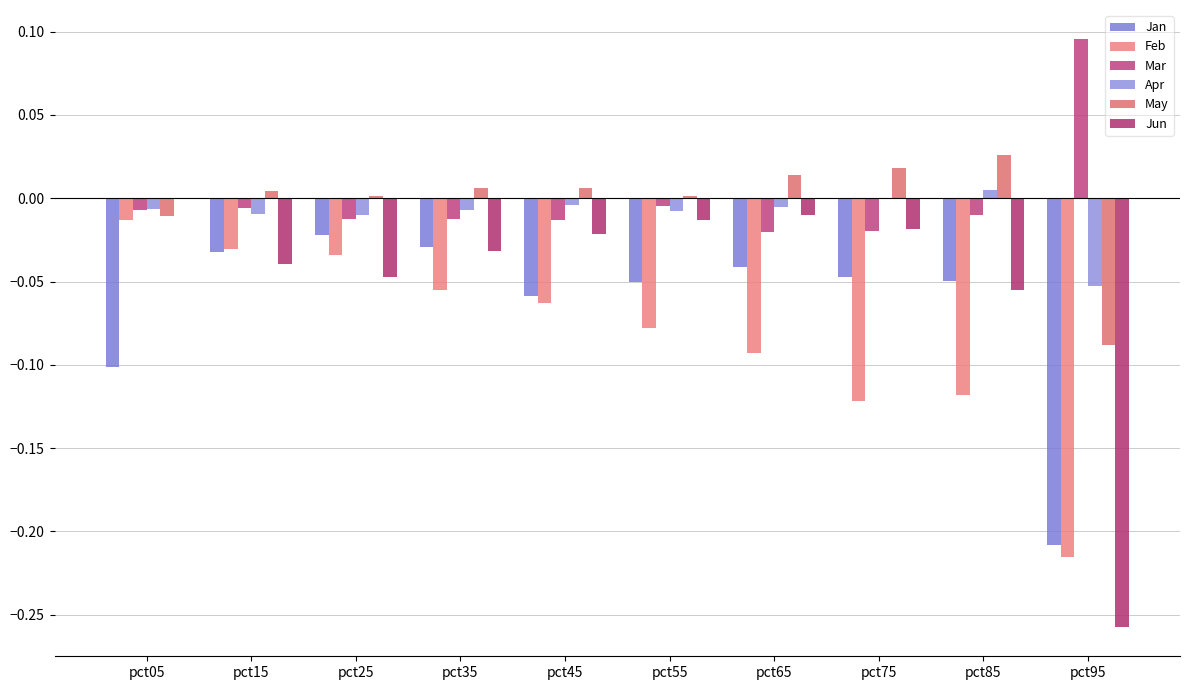

Reading right to left, what are all the values shown in this chart?

Jan: pct95=-0.2	pct85=-0.0	pct75=-0.0	pct65=-0.0	pct55=-0.1	pct45=-0.1	pct35=-0.0	pct25=-0.0	pct15=-0.0	pct05=-0.1
Feb: pct95=-0.2	pct85=-0.1	pct75=-0.1	pct65=-0.1	pct55=-0.1	pct45=-0.1	pct35=-0.1	pct25=-0.0	pct15=-0.0	pct05=-0.0
Mar: pct95=0.1	pct85=-0.0	pct75=-0.0	pct65=-0.0	pct55=-0.0	pct45=-0.0	pct35=-0.0	pct25=-0.0	pct15=-0.0	pct05=-0.0
Apr: pct95=-0.1	pct85=0.0	pct75=-0.0	pct65=-0.0	pct55=-0.0	pct45=-0.0	pct35=-0.0	pct25=-0.0	pct15=-0.0	pct05=-0.0
May: pct95=-0.1	pct85=0.0	pct75=0.0	pct65=0.0	pct55=0.0	pct45=0.0	pct35=0.0	pct25=0.0	pct15=0.0	pct05=-0.0
Jun: pct95=-0.3	pct85=-0.1	pct75=-0.0	pct65=-0.0	pct55=-0.0	pct45=-0.0	pct35=-0.0	pct25=-0.0	pct15=-0.0	pct05=0.0